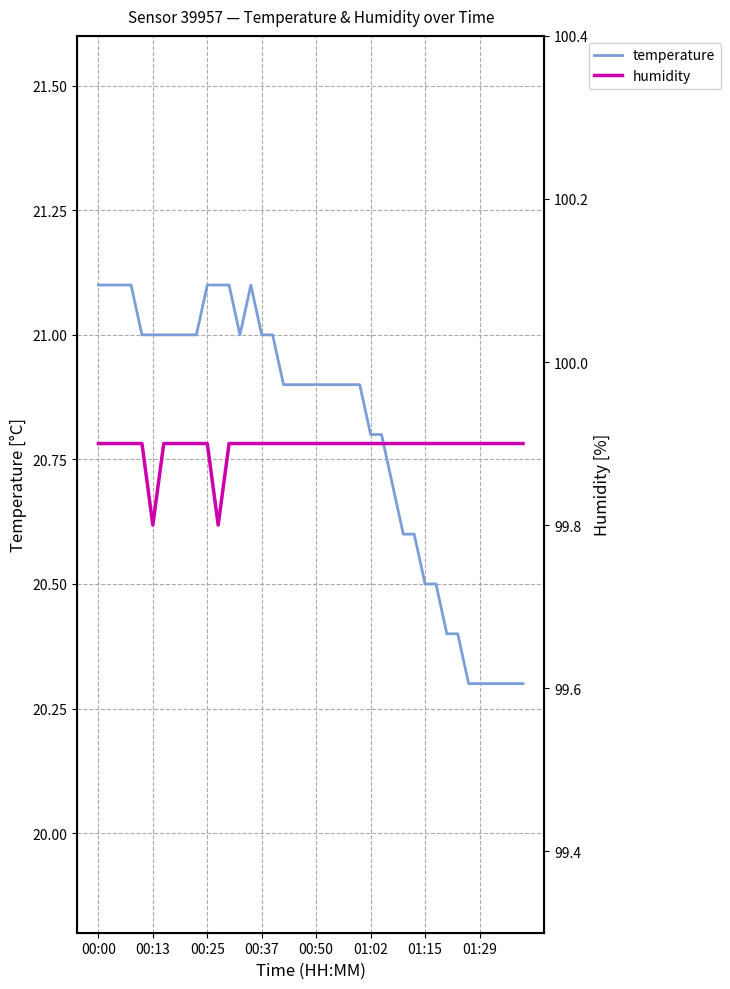

Is it true that temperature equals 30.0 at 01:02?

False